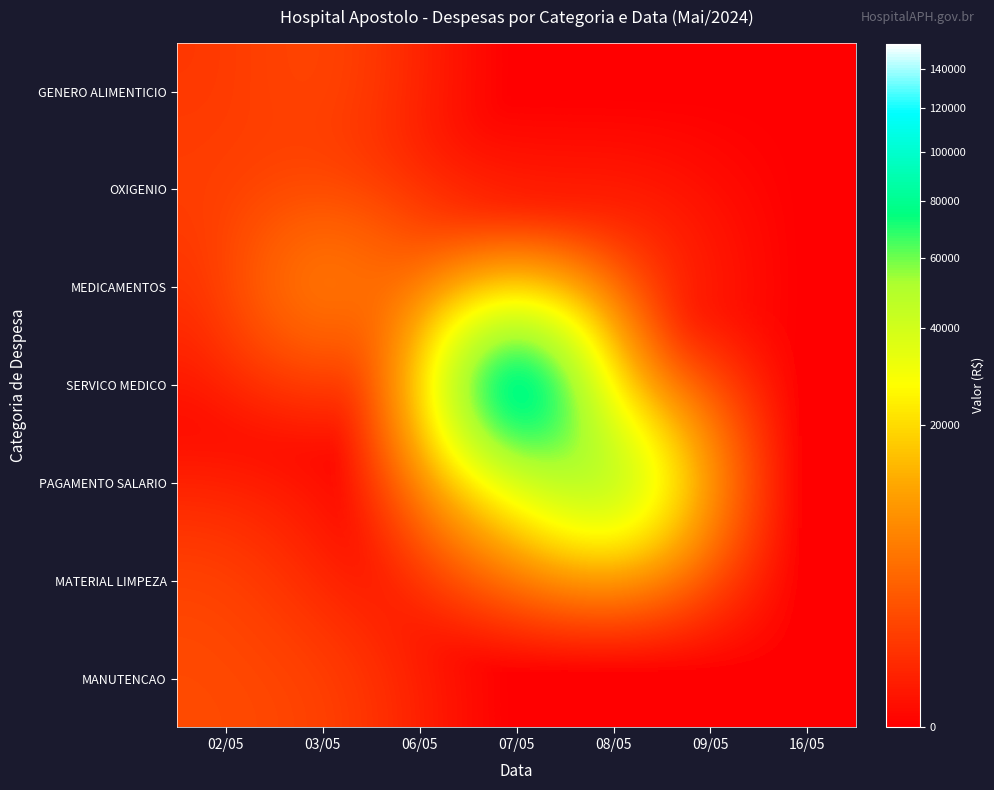

Reading left to right, what are all the values shown in this chart?

GENERO ALIMENTICIO: 02/05=786.8	03/05=1648.0	06/05=0.0	07/05=0.0	08/05=0.0	09/05=0.0	16/05=0.0
OXIGENIO: 02/05=1122.0	03/05=980.1	06/05=0.0	07/05=0.0	08/05=0.0	09/05=0.0	16/05=0.0
MEDICAMENTOS: 02/05=417.3	03/05=8106.0	06/05=2571.5	07/05=763.9	08/05=1017.2	09/05=0.0	16/05=0.0
SERVICO MEDICO: 02/05=0.0	03/05=0.0	06/05=0.0	07/05=153914.0	08/05=0.0	09/05=0.0	16/05=0.0
PAGAMENTO SALARIO: 02/05=0.0	03/05=0.0	06/05=0.0	07/05=28015.0	08/05=75141.4	09/05=0.0	16/05=0.0
MATERIAL LIMPEZA: 02/05=1386.0	03/05=0.0	06/05=0.0	07/05=0.0	08/05=0.0	09/05=0.0	16/05=0.0
MANUTENCAO: 02/05=1650.0	03/05=1300.0	06/05=0.0	07/05=0.0	08/05=0.0	09/05=0.0	16/05=0.0